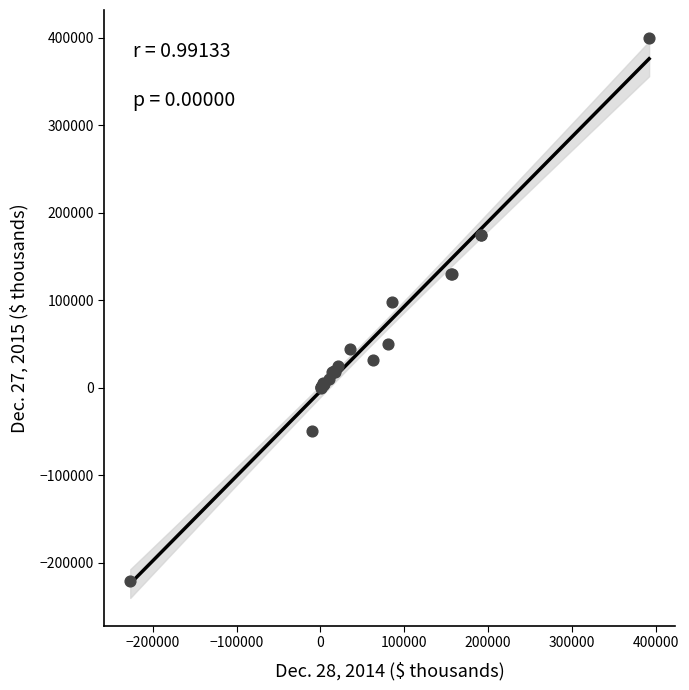

What Y value in the scatter plot is closest to 89106?

97434